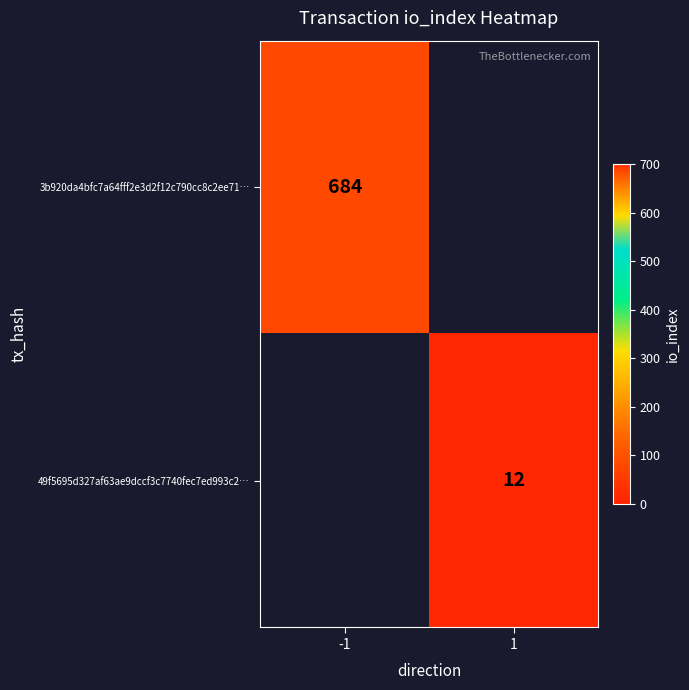

The 49f5695d327af63ae9dccf3c7740fec7ed993c2… series shows 5 at 1. True or false?

False